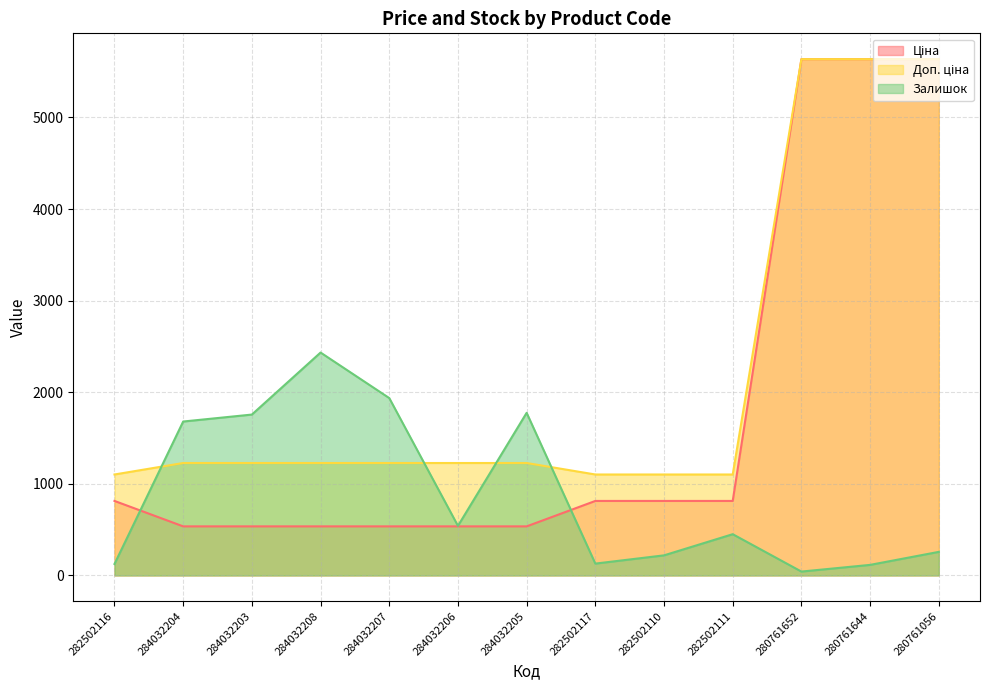

True or false: Доп. ціна has a value of 2142.9 at 284032208.

False